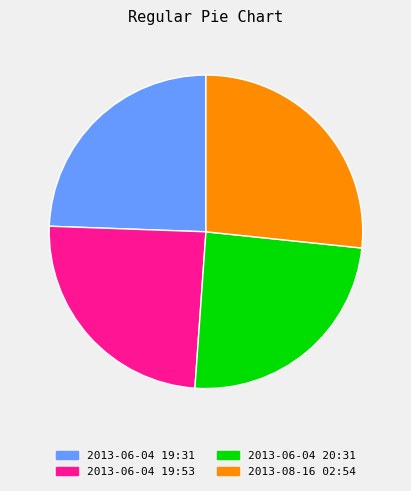

What is the ratio of the value at 2013-06-04 20:31 to the value at 2013-08-16 02:54?

0.9